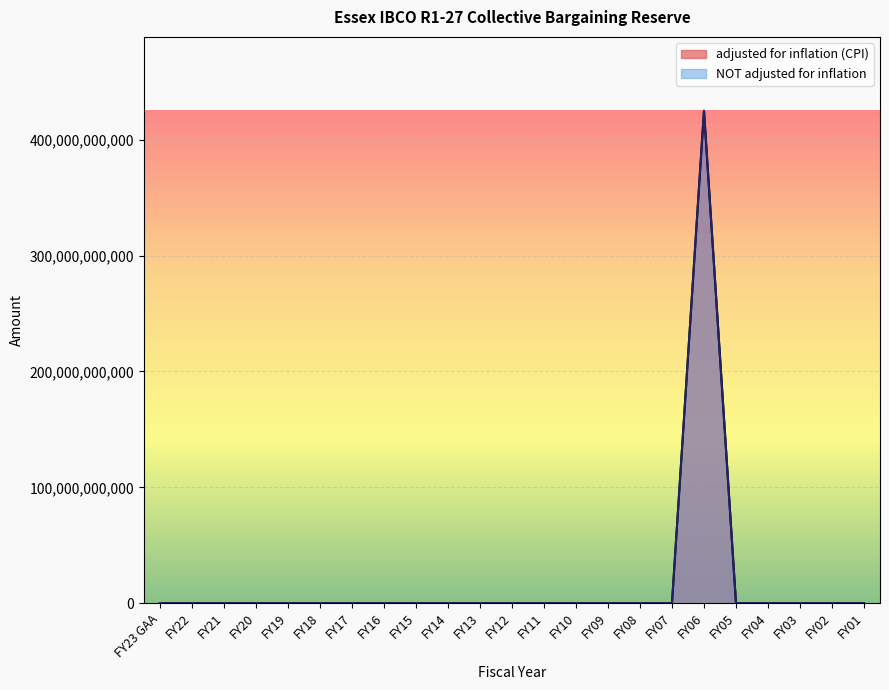

At which category is the sum across all series the highest?

FY06